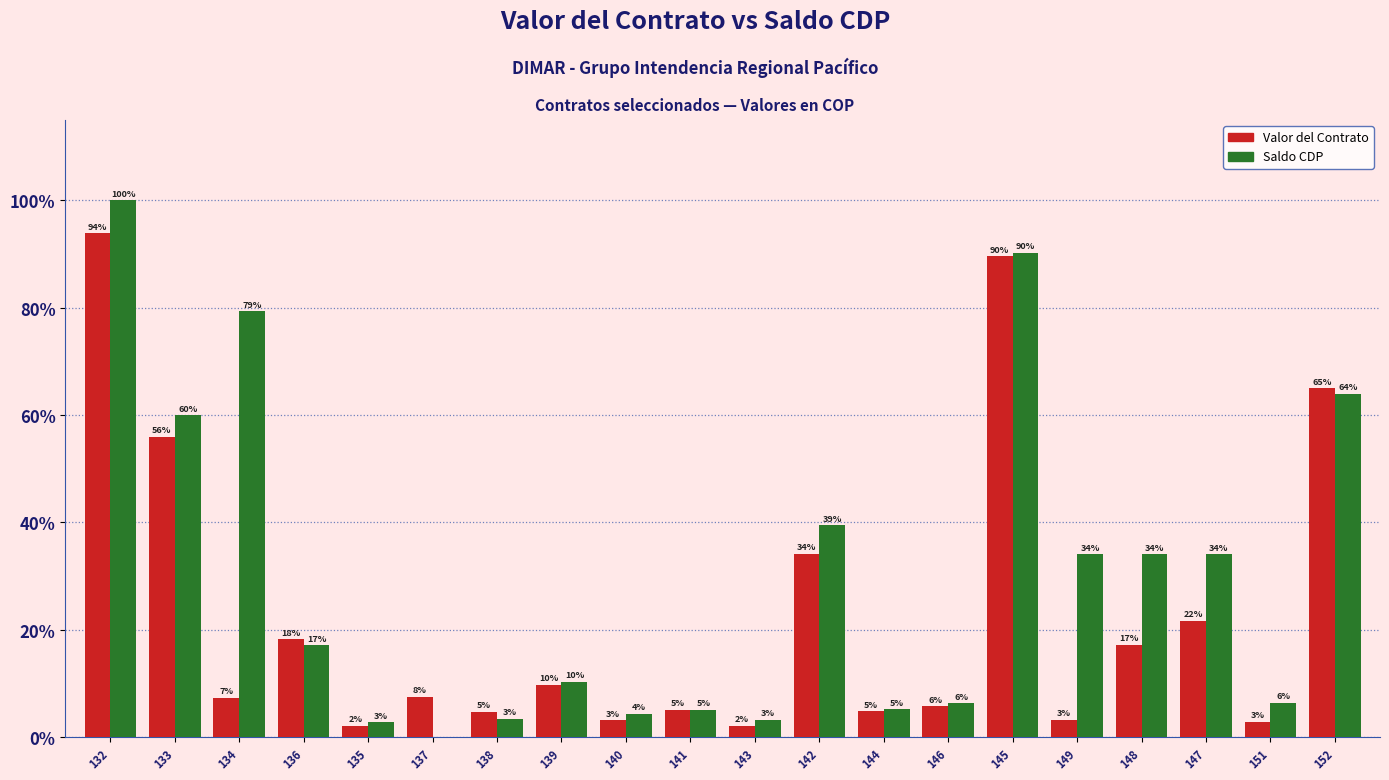

The Saldo CDP series shows 9883092 at 144. True or false?

False